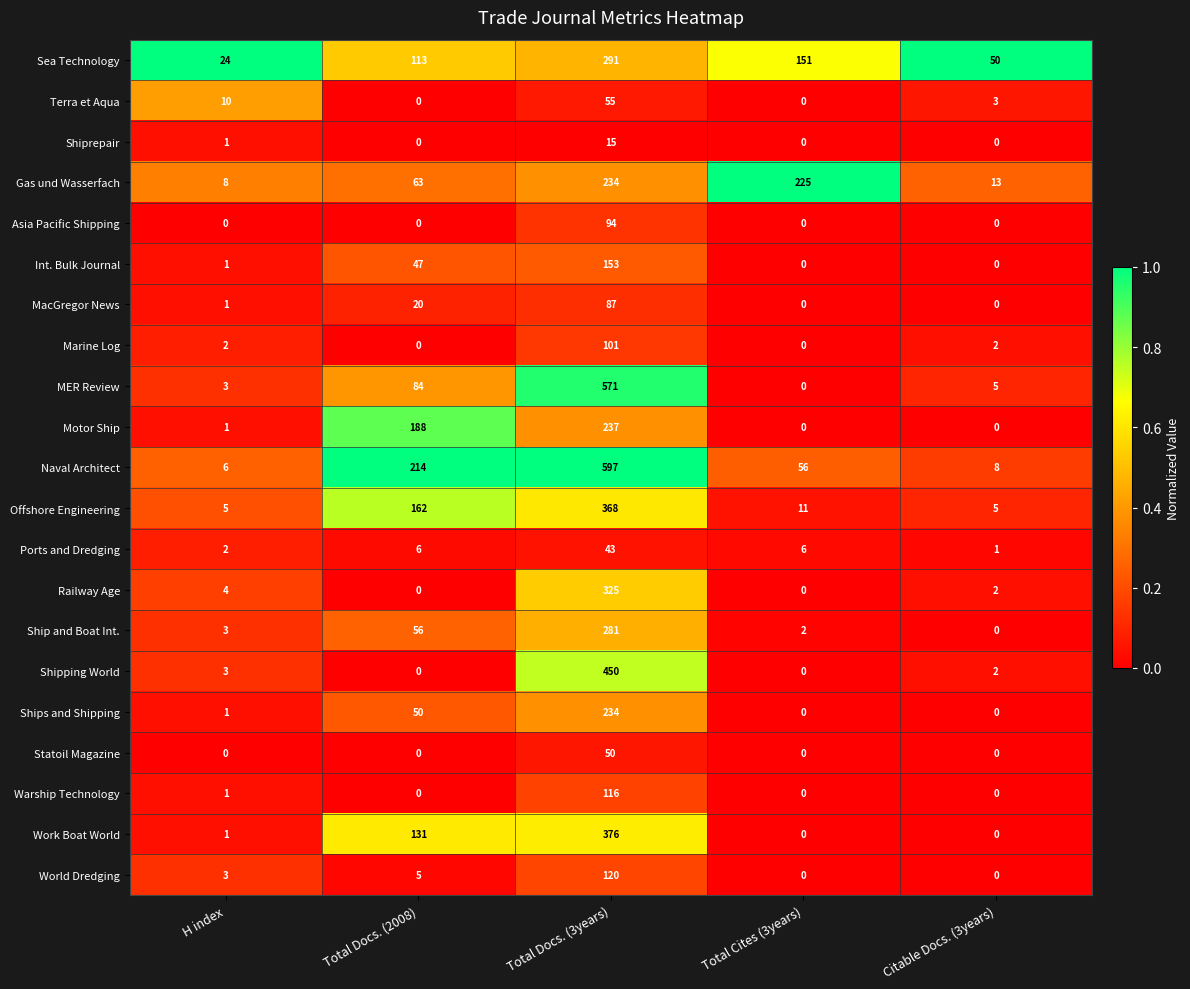

What is the sum of the Railway Age values at Citable Docs. (3years) and H index?

6